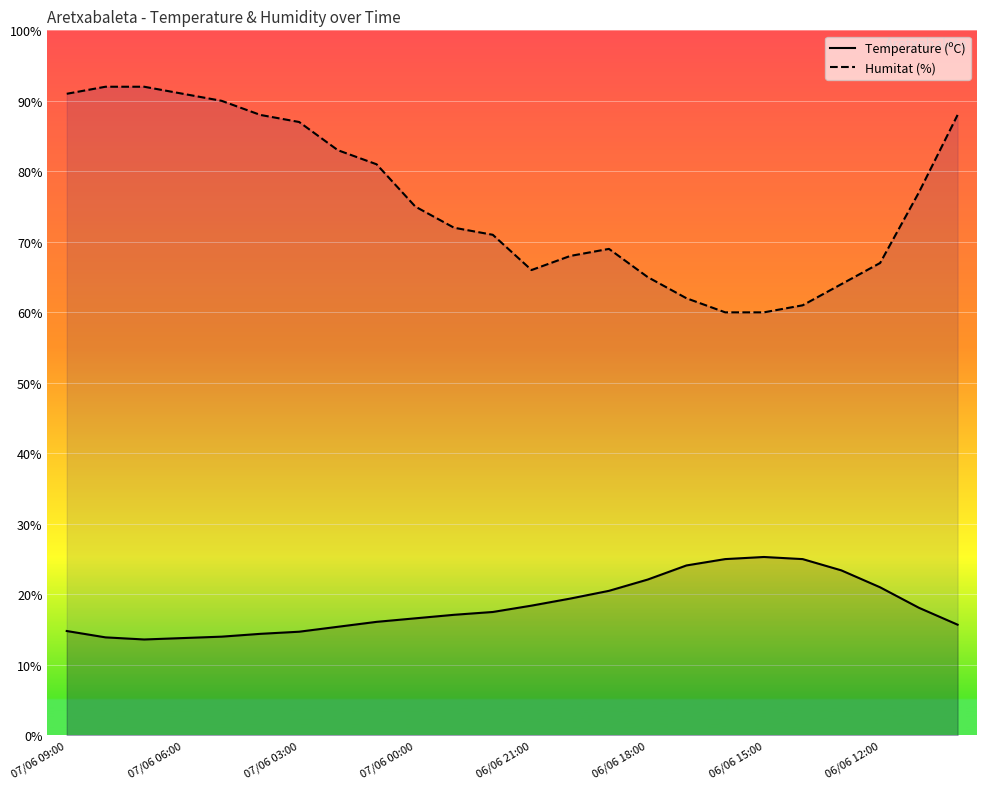

What is the difference between the highest and lowest values at 07/06 09:00?

76.2